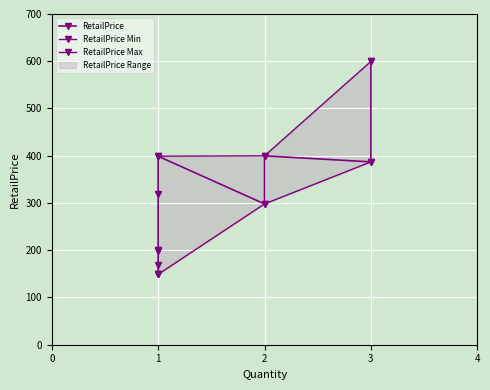

Where is the data nearest to the value 374?

3